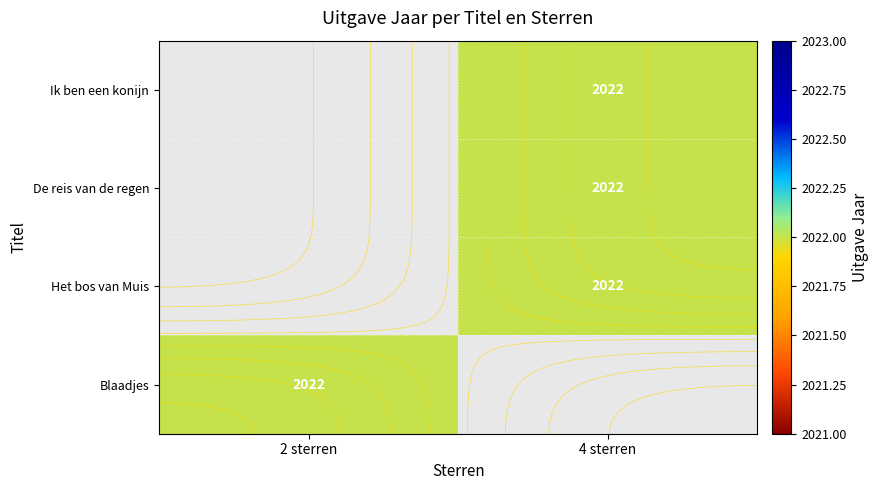

At which category is the sum across all series the highest?

4 sterren